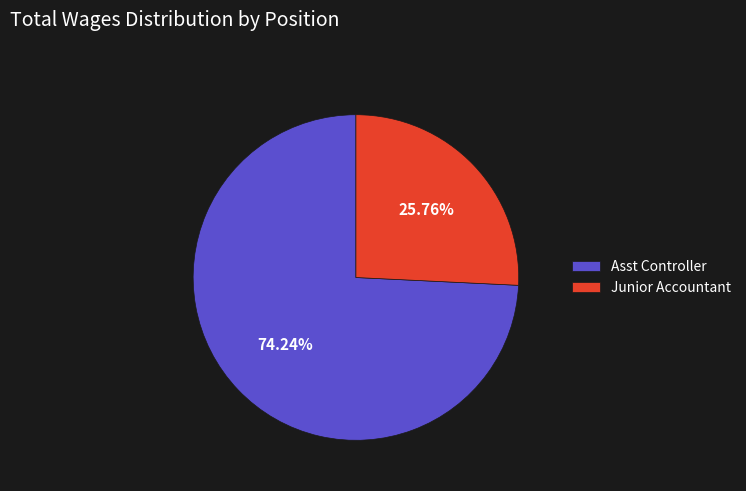

To the nearest percent, what is the average slice percentage?

50%